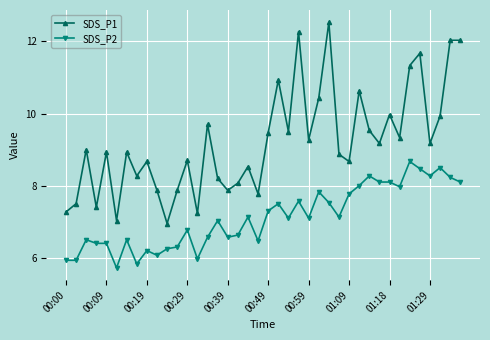

What is the maximum value for SDS_P2?

8.7